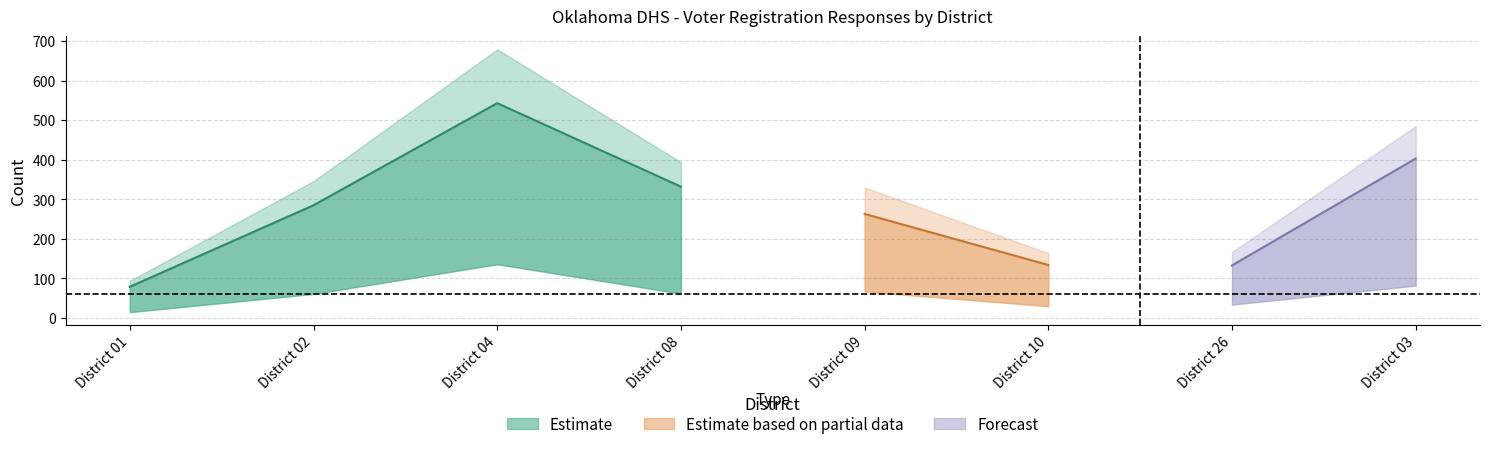

What position from the left is District 04?

3